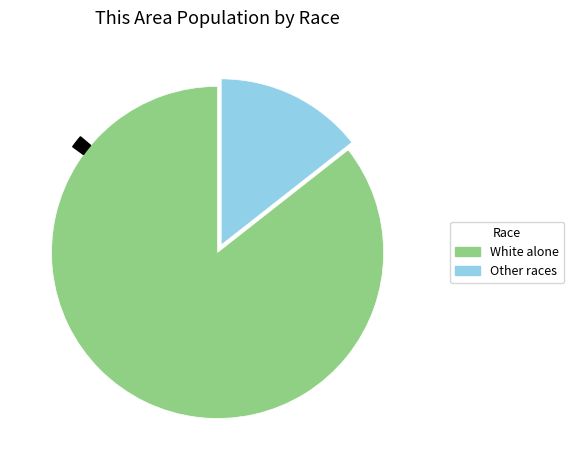

Does White alone account for over 50% of the chart?

Yes